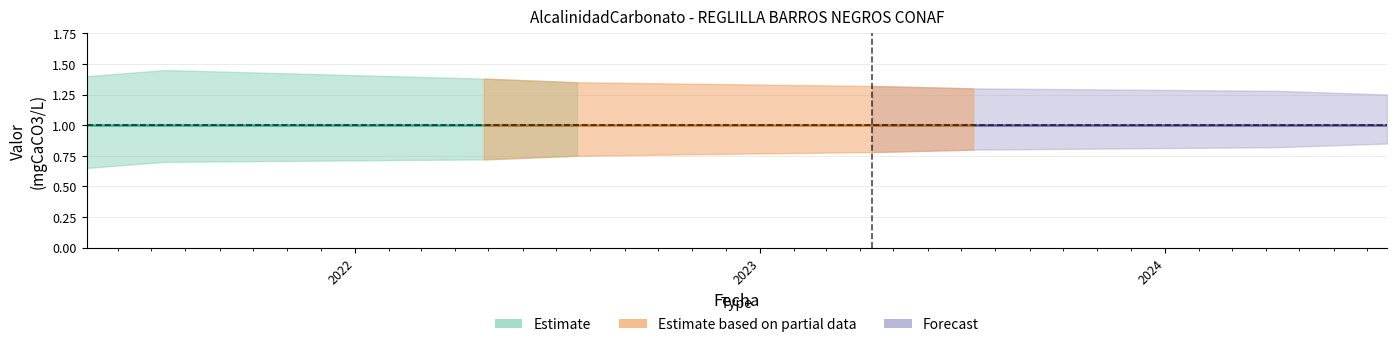

Between 2024-04-12 and 2022-04-27, which is larger?

2024-04-12